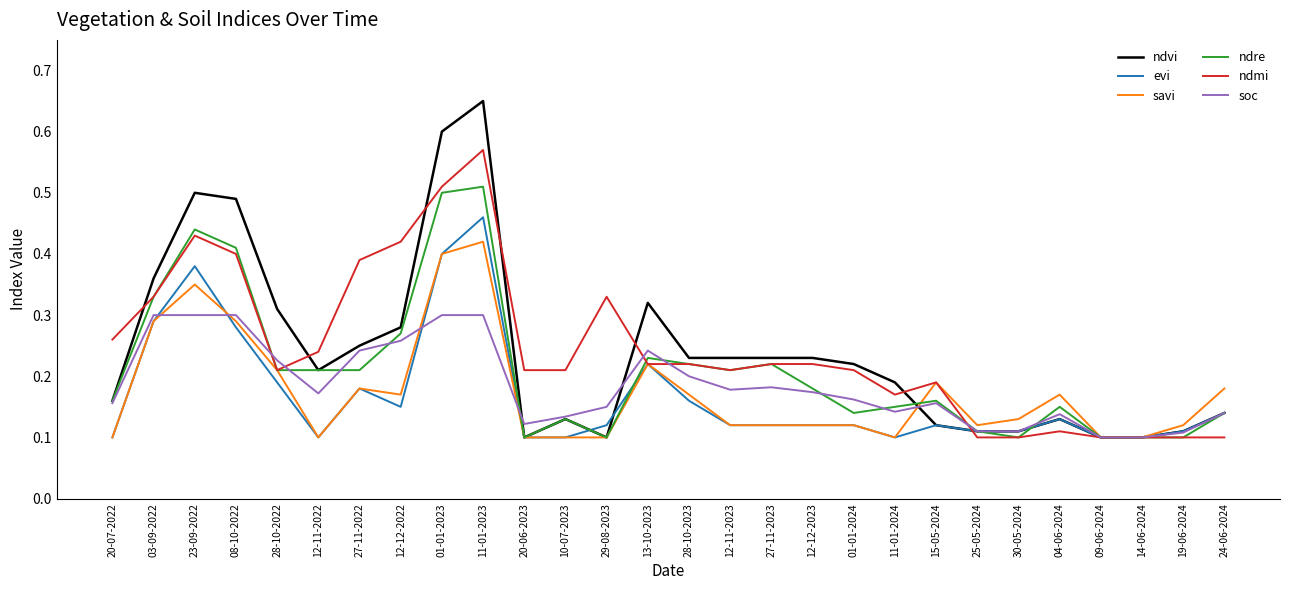

Is it true that ndmi equals 0.6 at 27-11-2022?

False